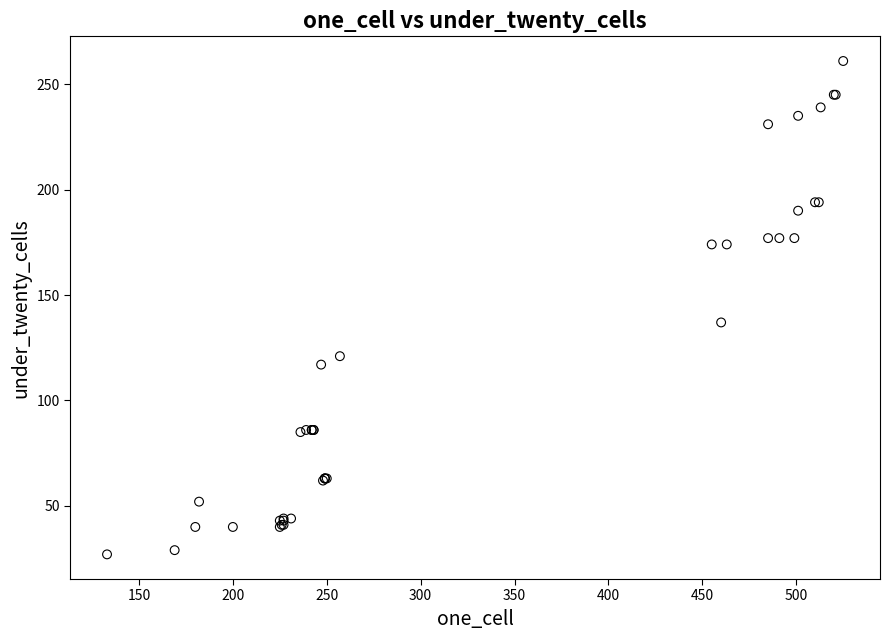

What Y value in the scatter plot is closest to 144?

137